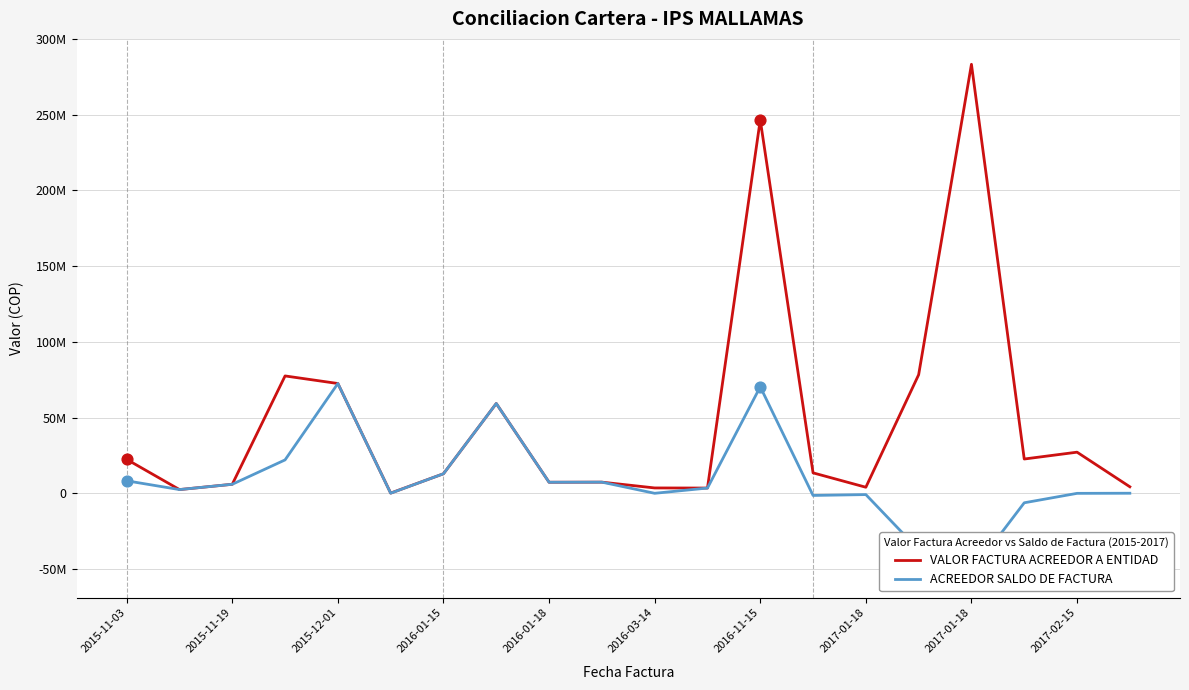

Which series reaches the maximum Y coordinate?

VALOR FACTURA ACREEDOR A ENTIDAD